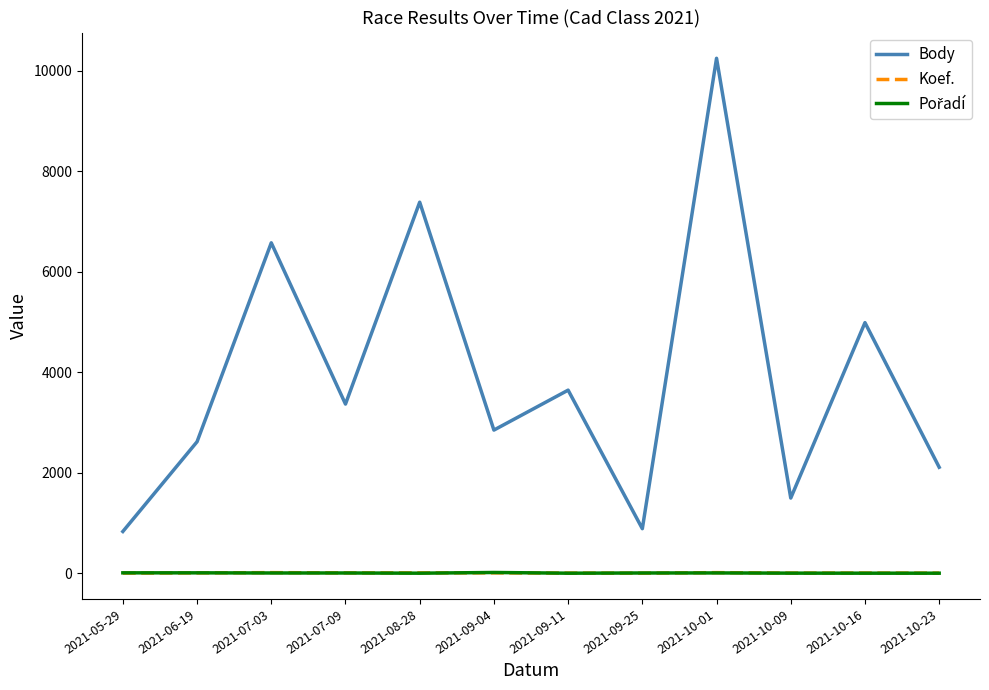

True or false: Body and Koef. intersect in this chart.

False